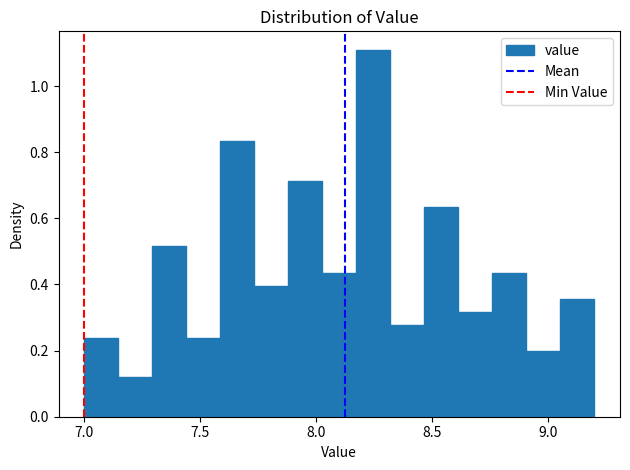

Read against the x-axis, roughly where is the centre of the tallest bar?

8.25